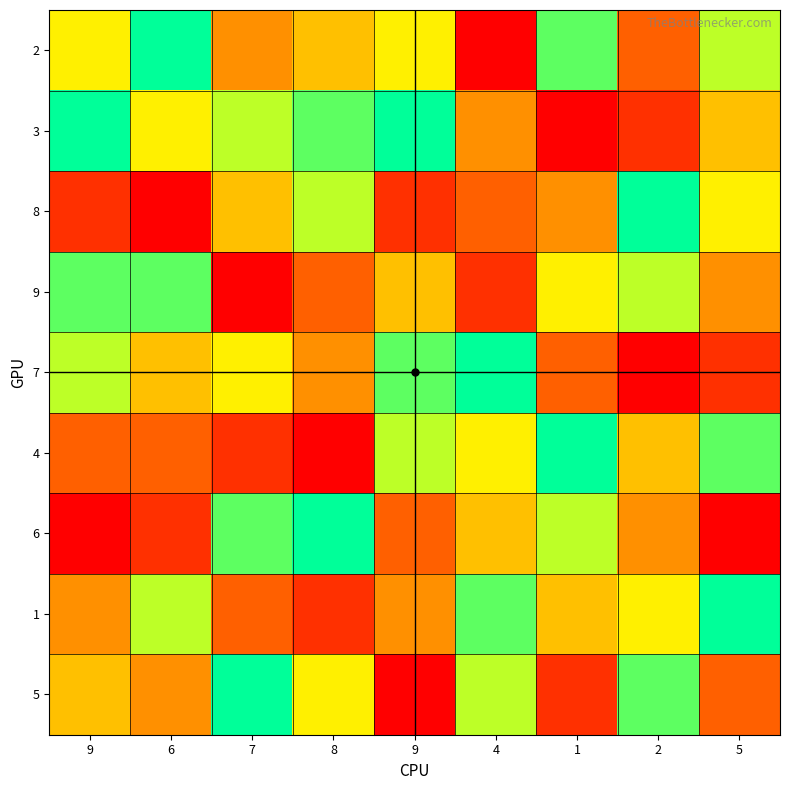

What is the difference between the highest and lowest values at 4?

8